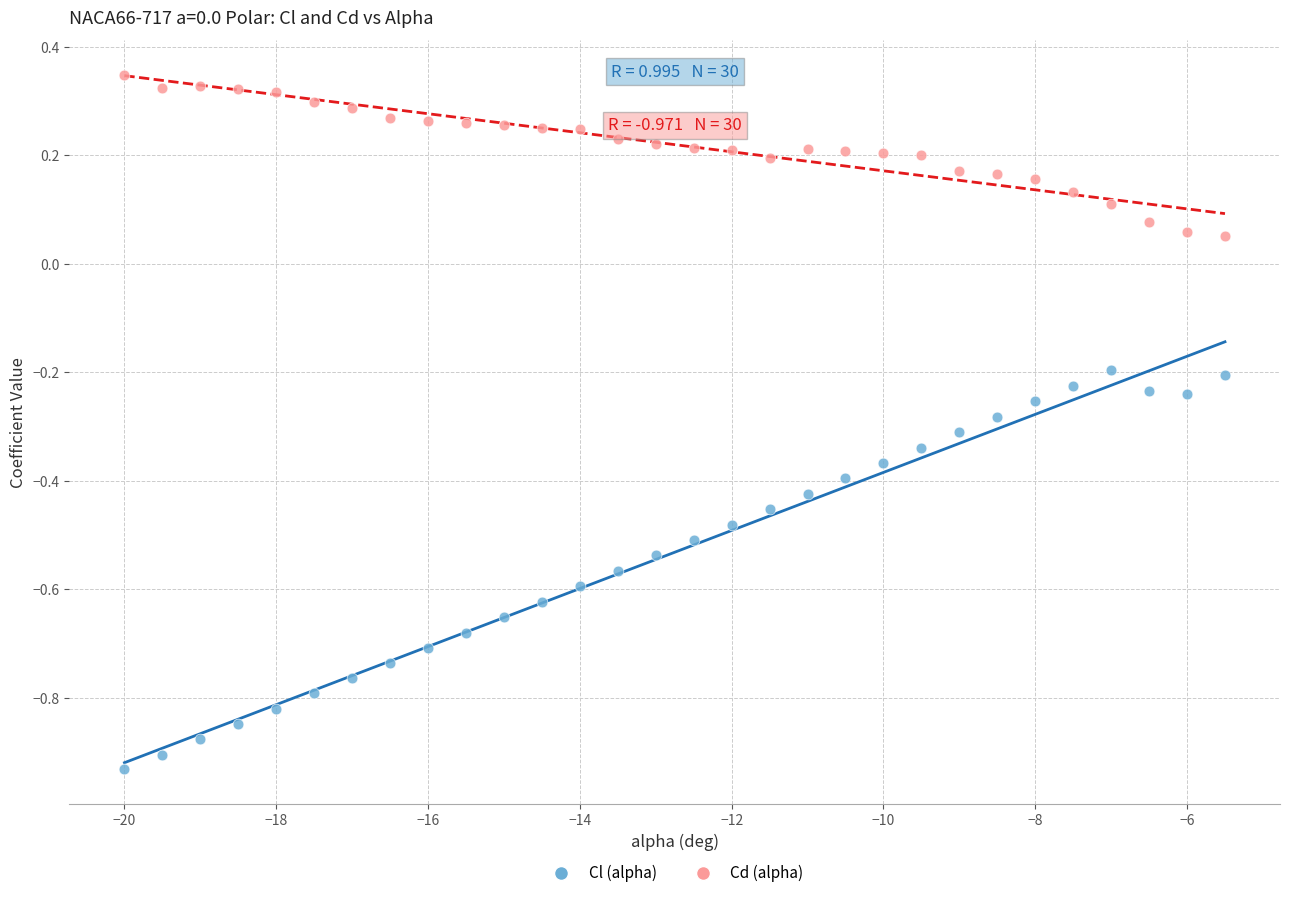

Which series contains the lowest Y value?

Cl (alpha)